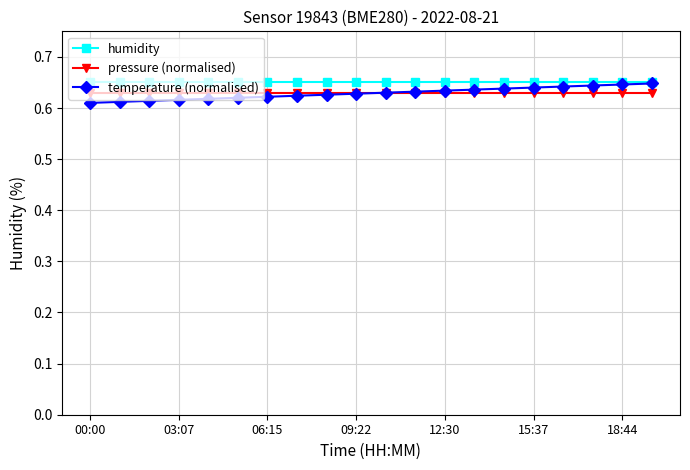

At how many categories does at least one series exceed 0?

20